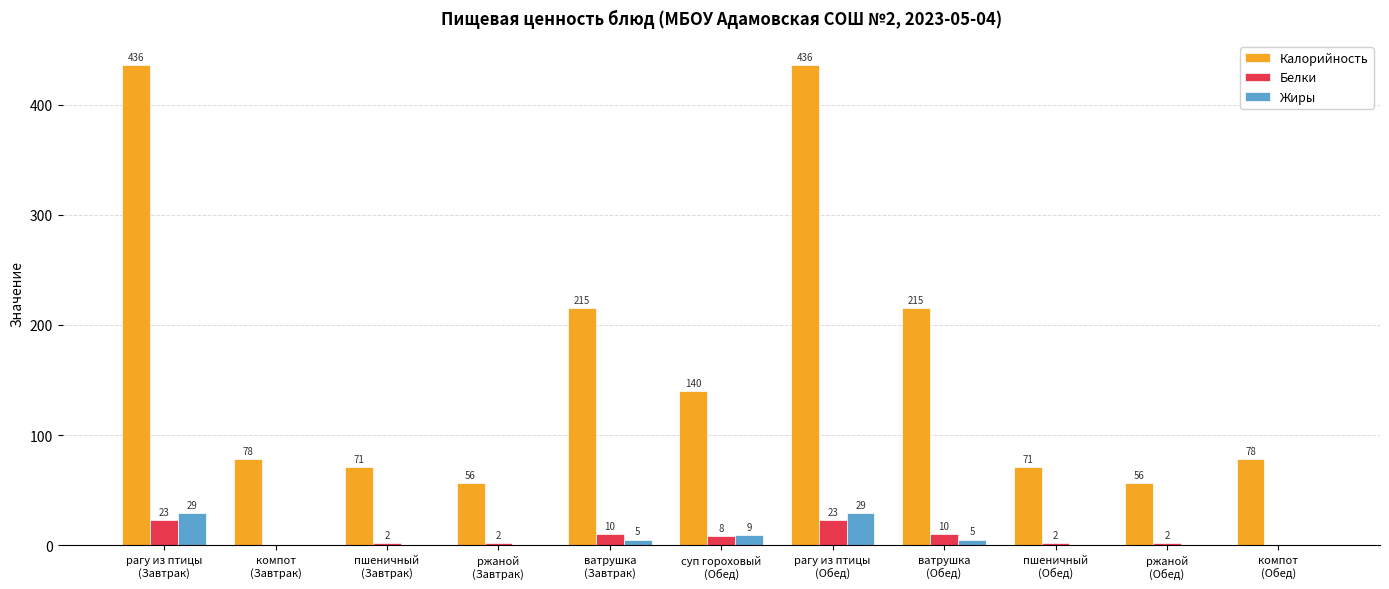

Which series has the largest total across all categories?

Калорийность